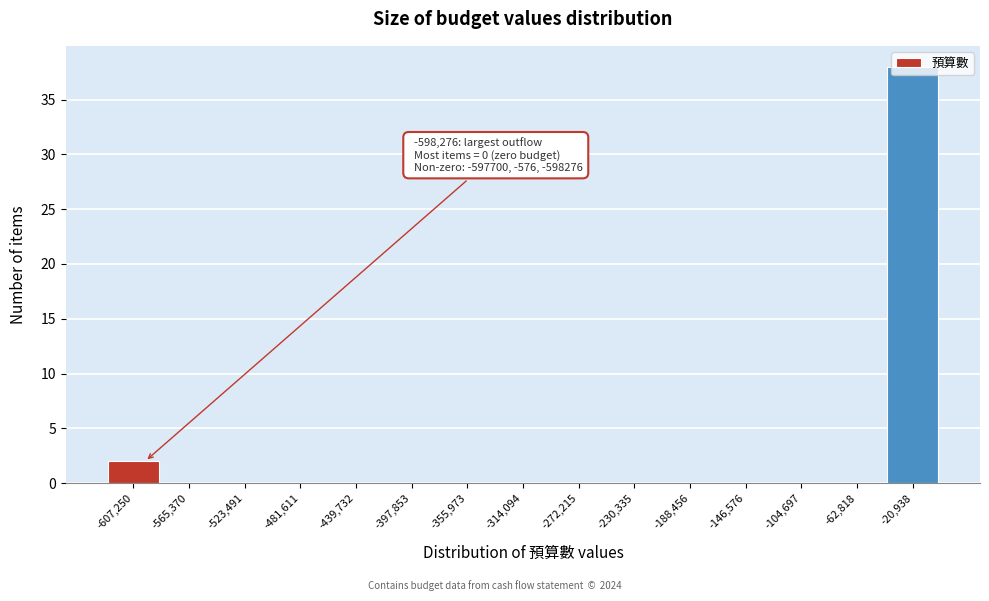

Over which range of the x-axis is the bar tallest?

-40000 to 0